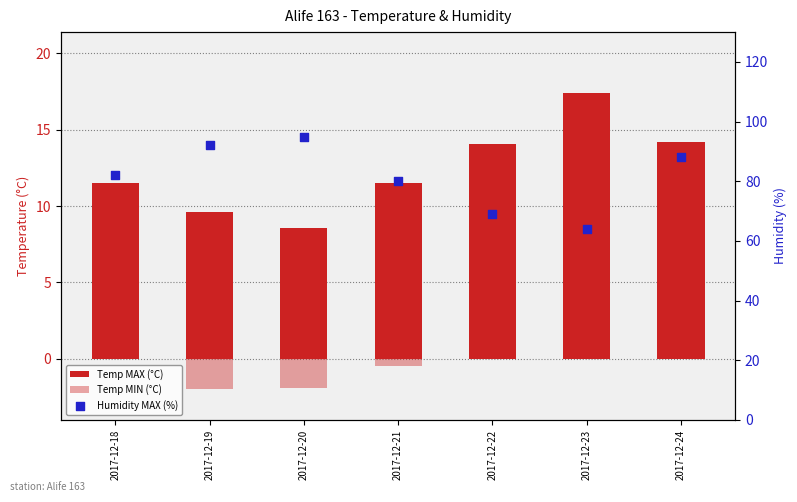

Which series has the widest spread of Y values?

Humidity MAX (%)